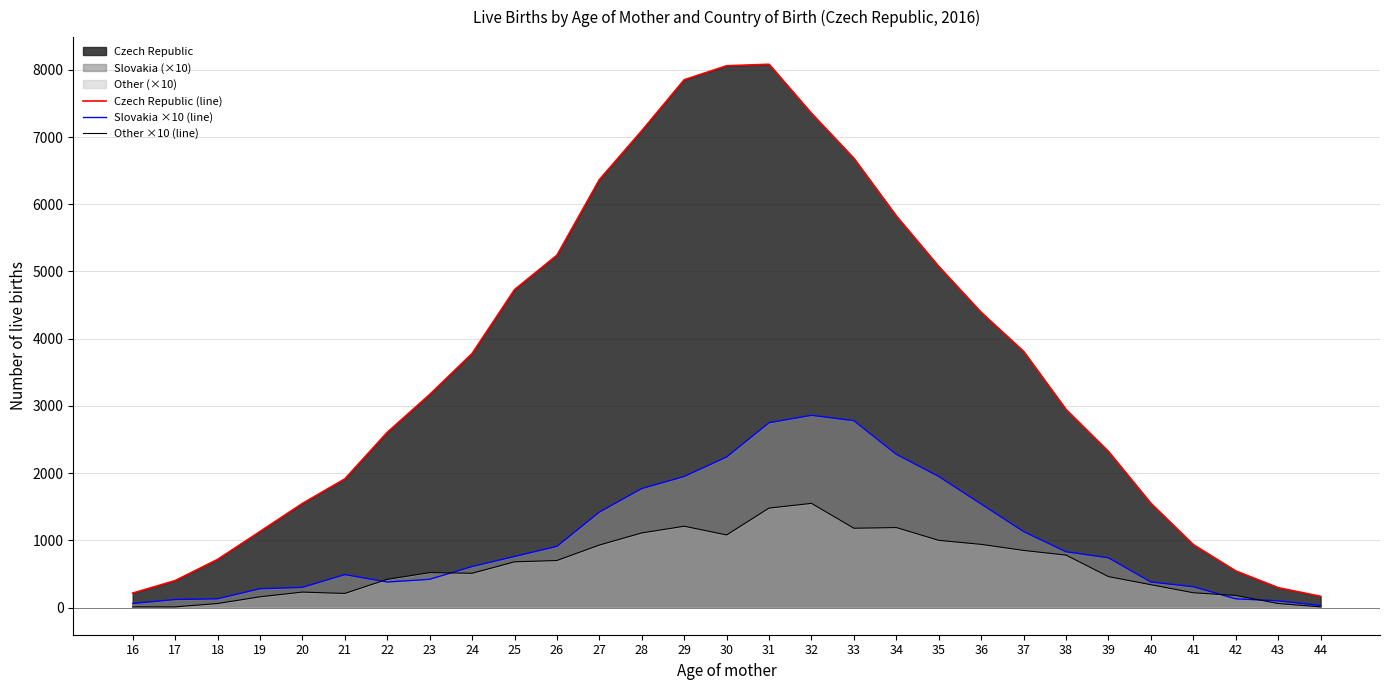

Which series changed the most between 23 and 27?

Czech Republic (line)